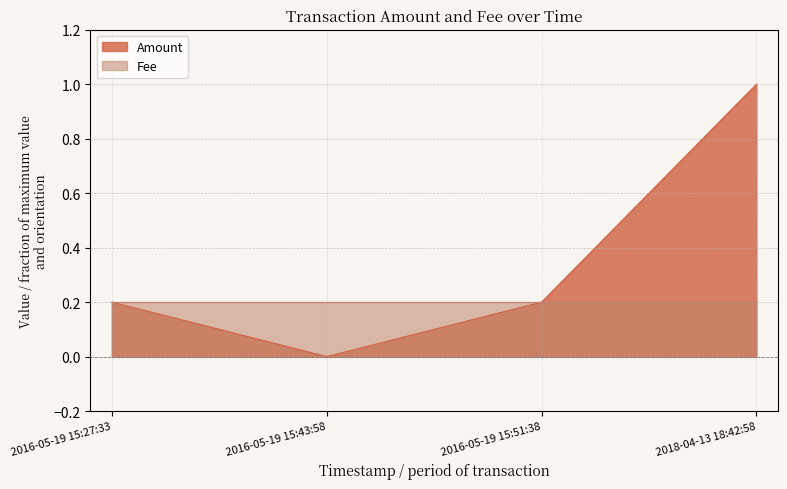

What position from the right is 2016-05-19 15:27:33?

4